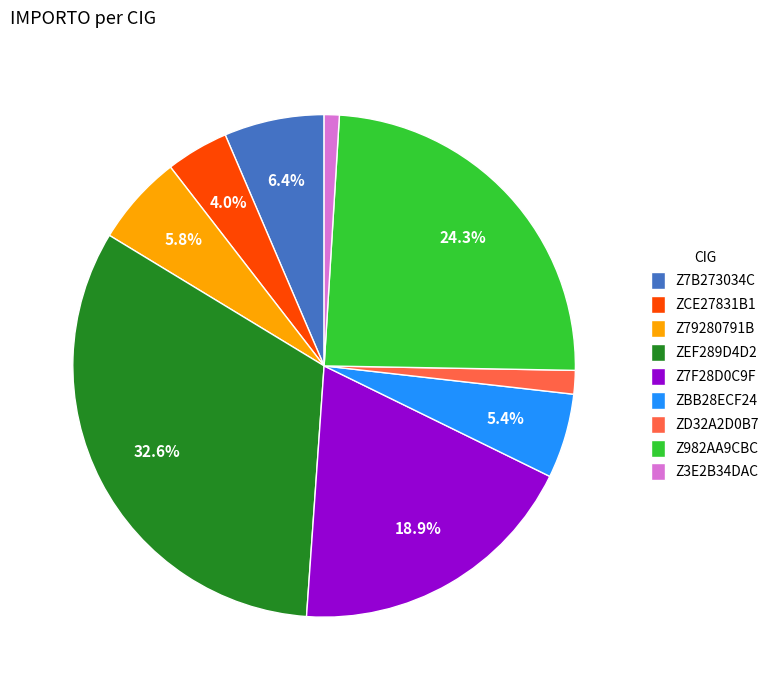

What is the ratio of the value at Z7B273034C to the value at Z79280791B?

1.1